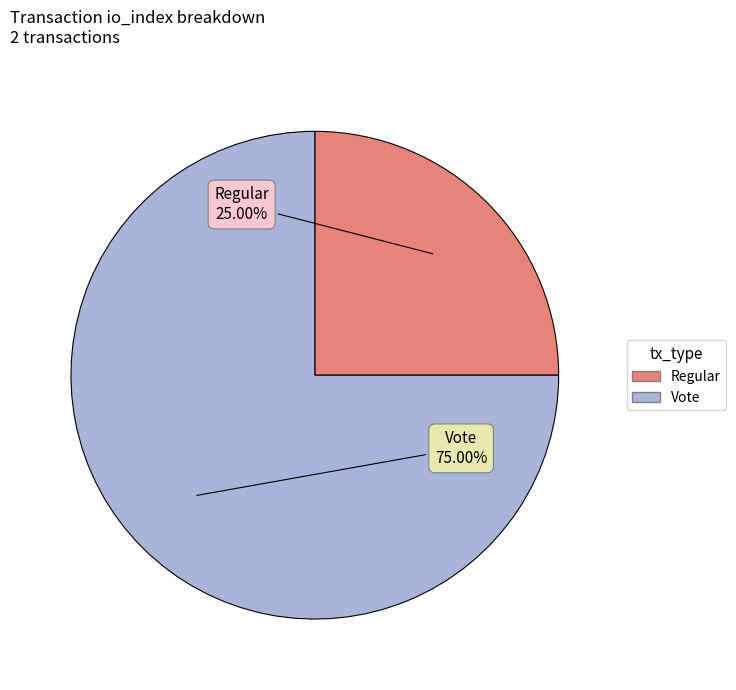

What is the majority slice?

Vote